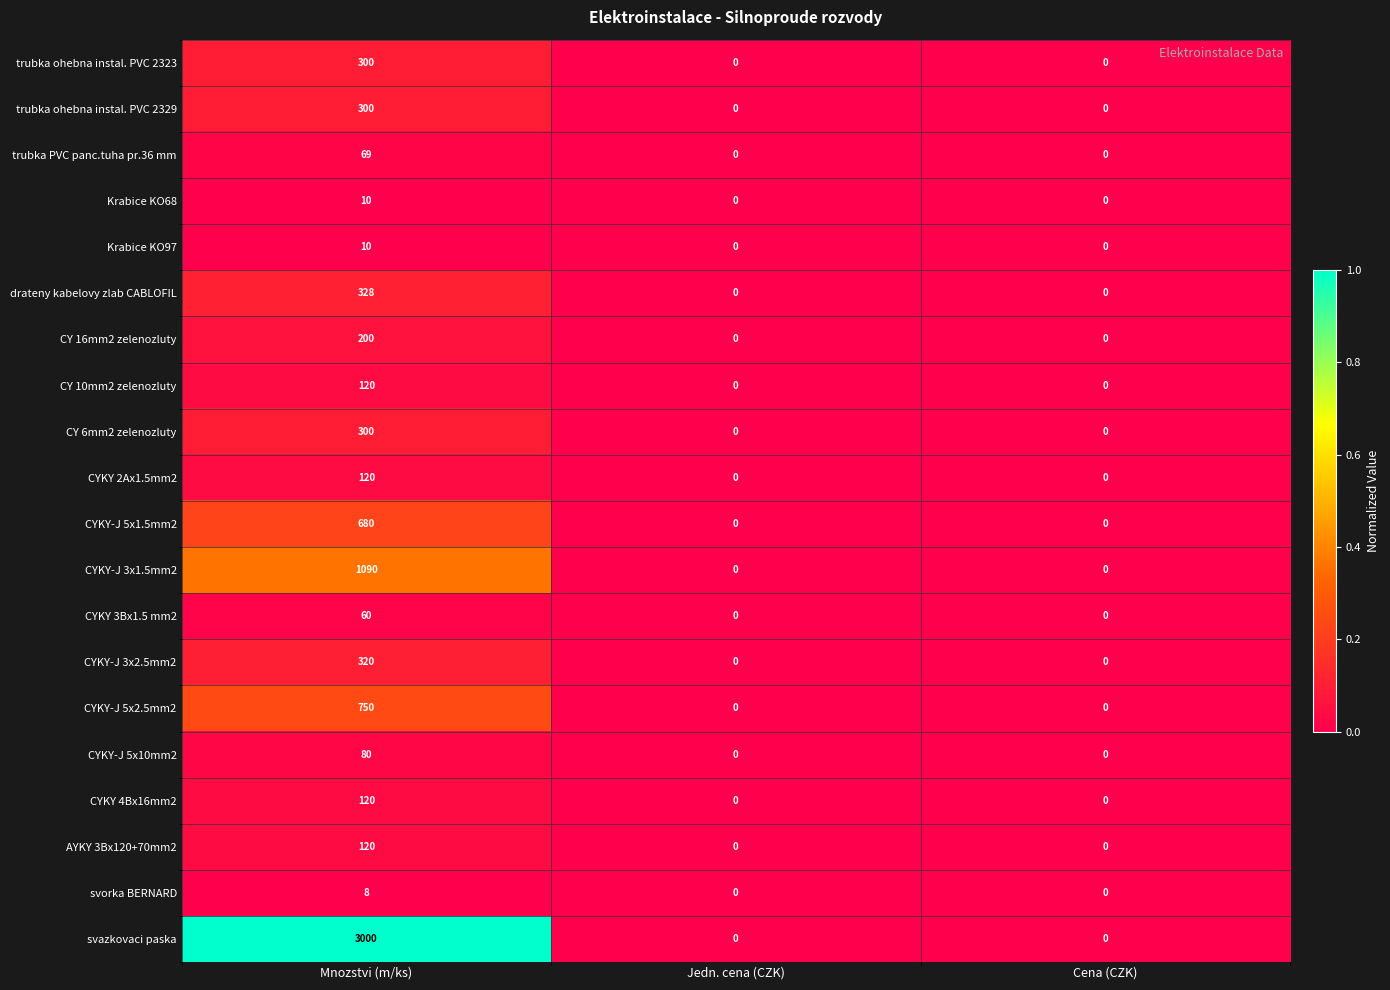

What is the highest value of the CYKY-J 3x1.5mm2 series?

1090